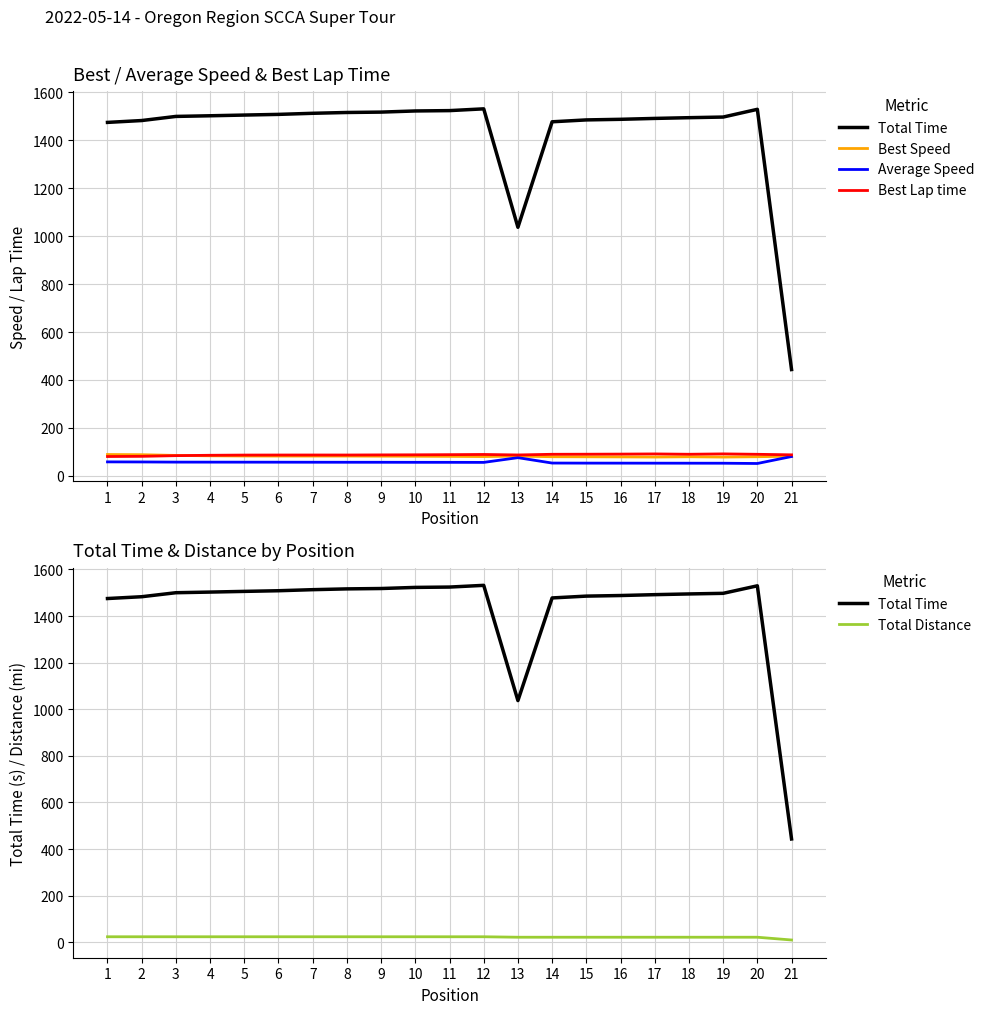

What is the sum of all Total Distance values?

468.5